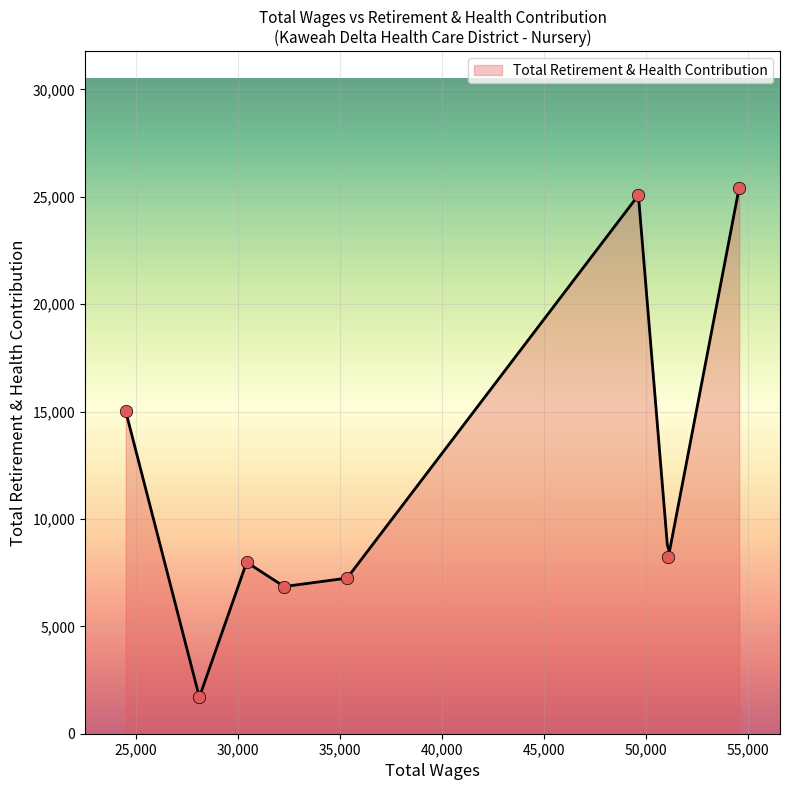

What is the ratio of the value at 30441 to the value at 35362?

1.1